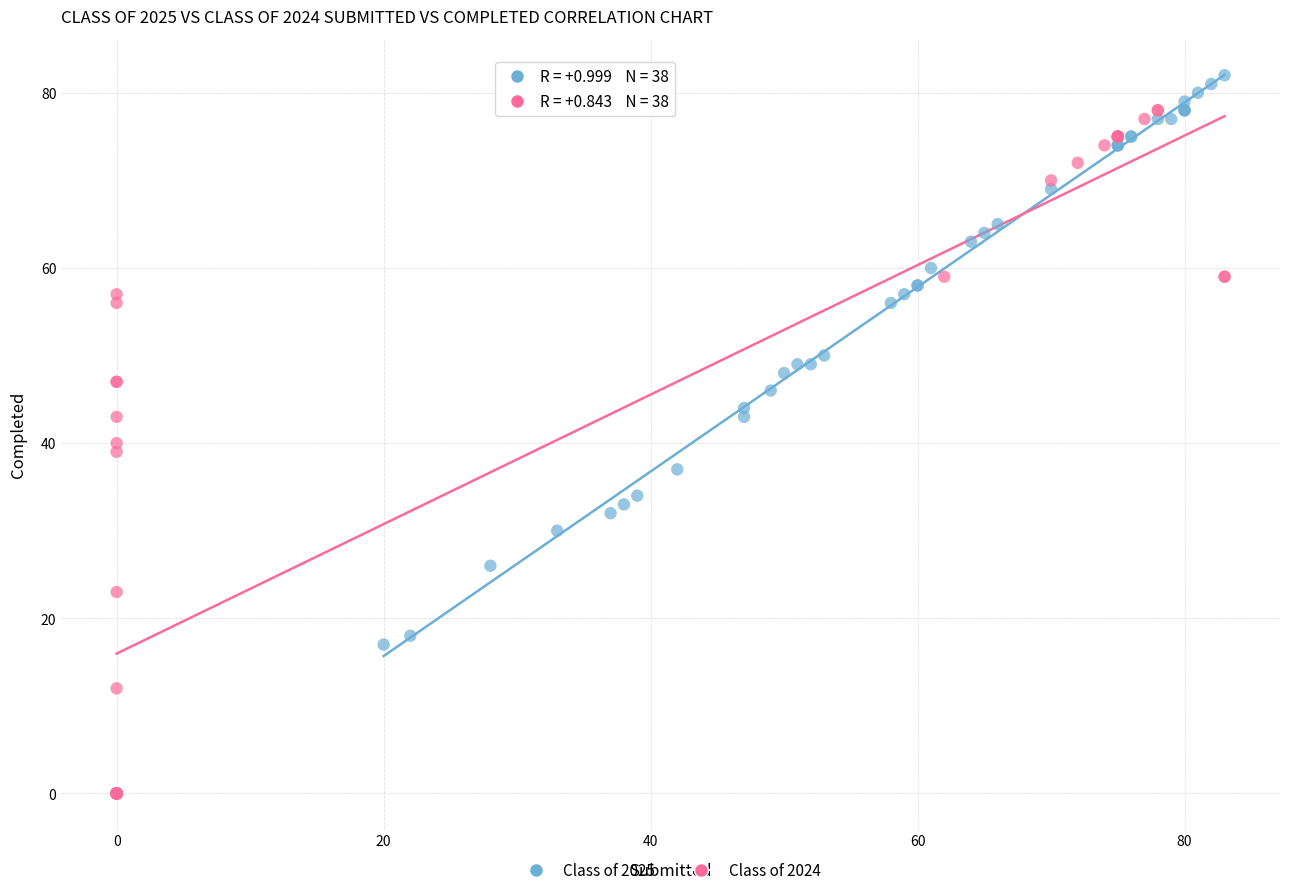

Which series reaches the minimum Y coordinate?

Class of 2024